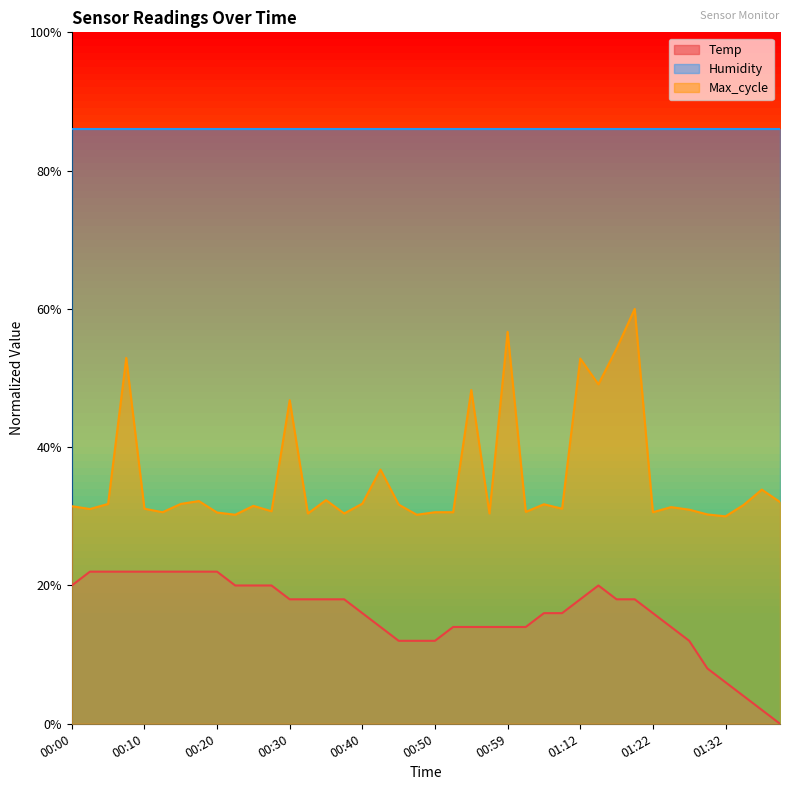

Is it true that Temp equals 0.1 at 01:24?

False